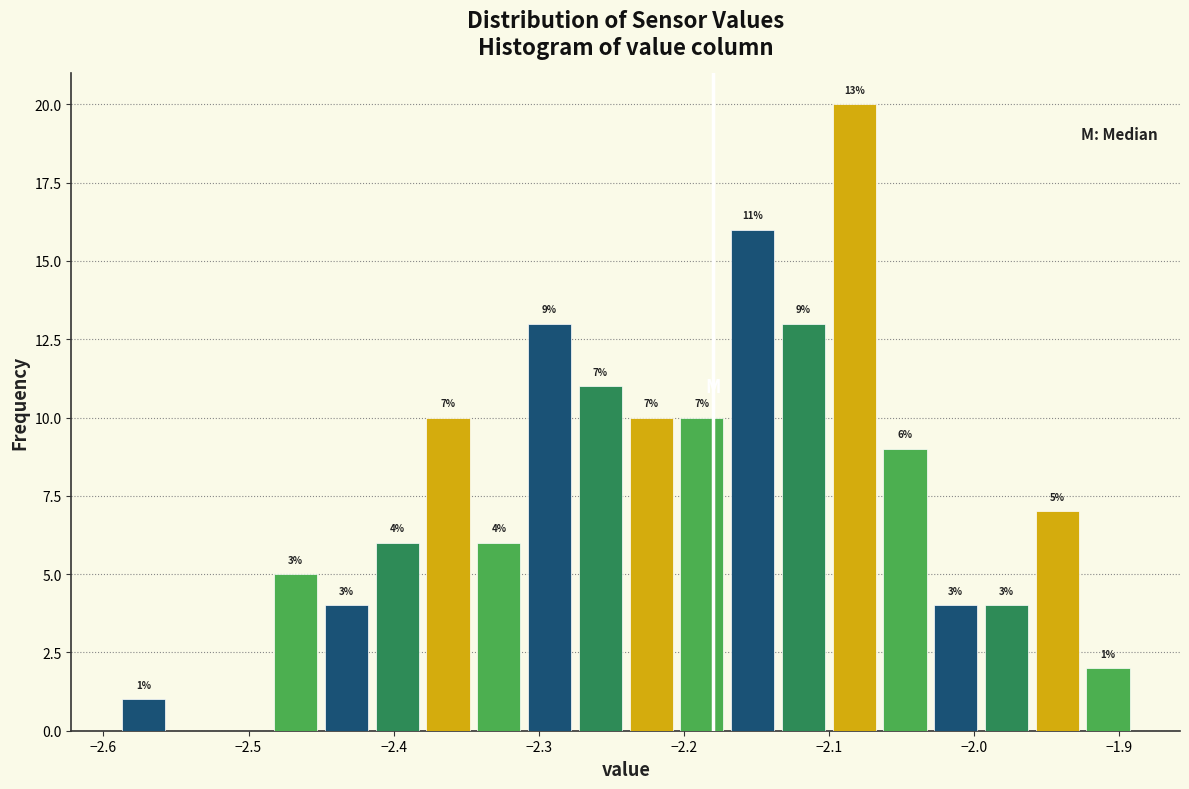

Read against the x-axis, roughly where is the centre of the tallest bar?

-2.08